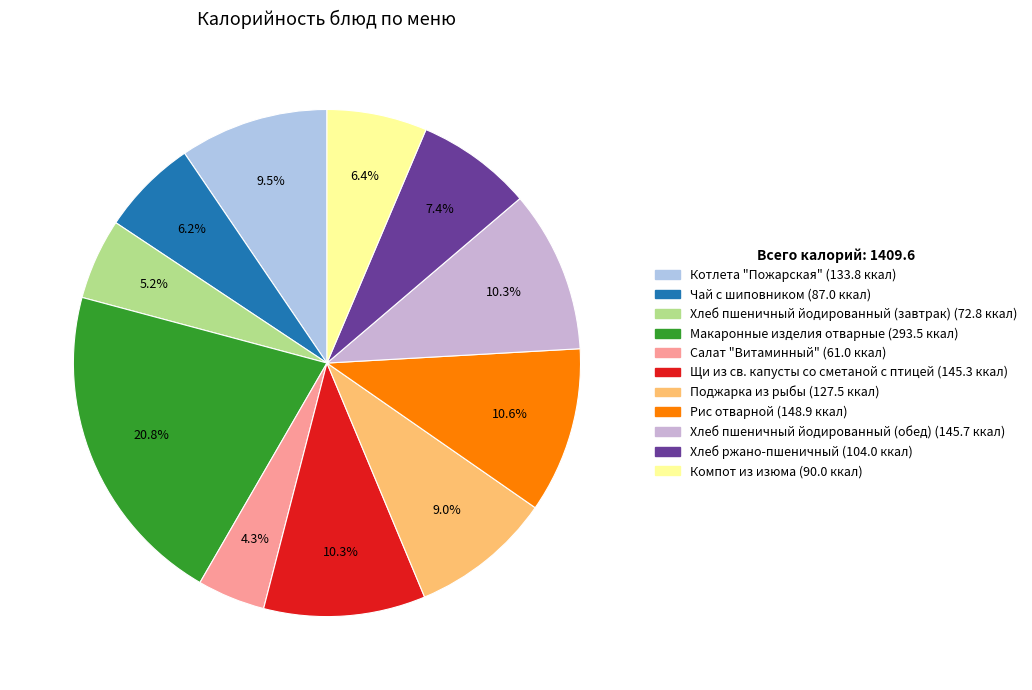

To the nearest percent, what percentage of the pie is Рис отварной?

11%